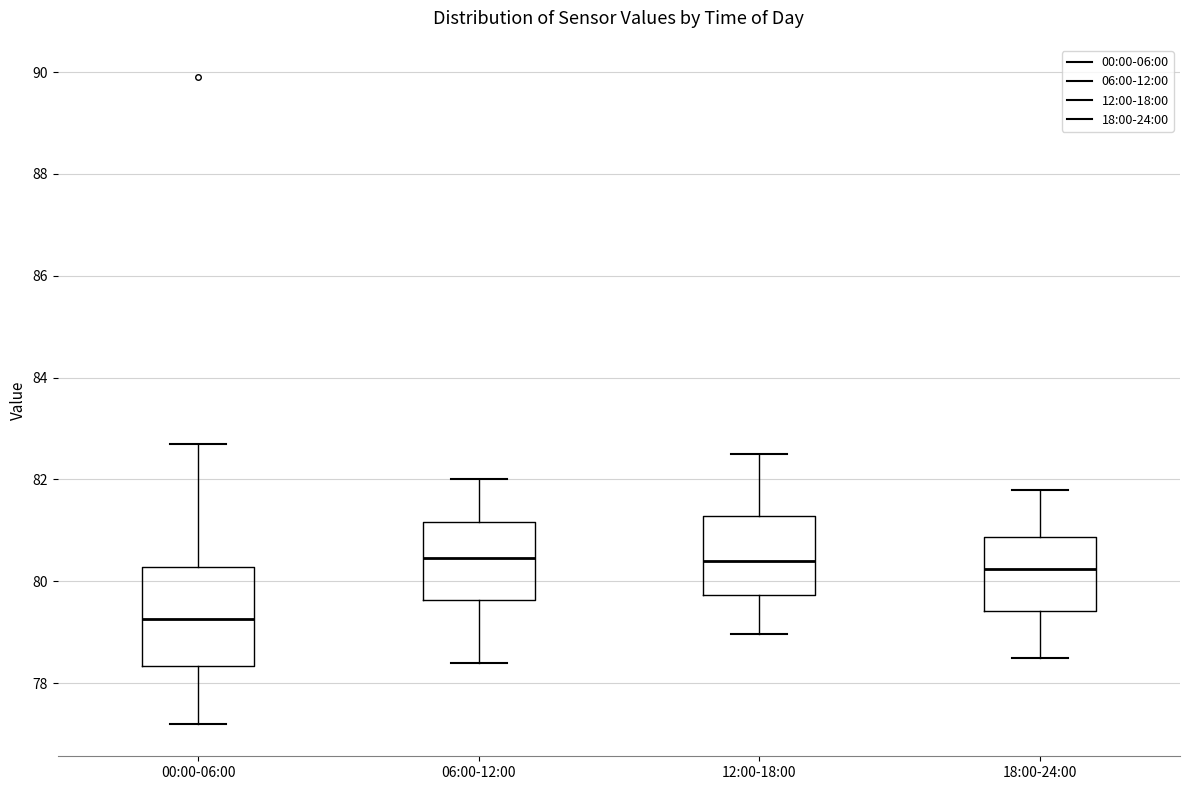

Reading left to right, read every box against the y-axis: the position of its median line, the range the box covers, and the ends of its whiskers. The values are not printed on the chart, so give them approximately, as read against the axis.

00:00-06:00: median 79.2, box 78.4 to 80.2, whiskers 77.2 to 82.8
06:00-12:00: median 80.4, box 79.6 to 81.2, whiskers 78.4 to 82.0
12:00-18:00: median 80.4, box 79.8 to 81.2, whiskers 79.0 to 82.6
18:00-24:00: median 80.2, box 79.4 to 80.8, whiskers 78.6 to 81.8